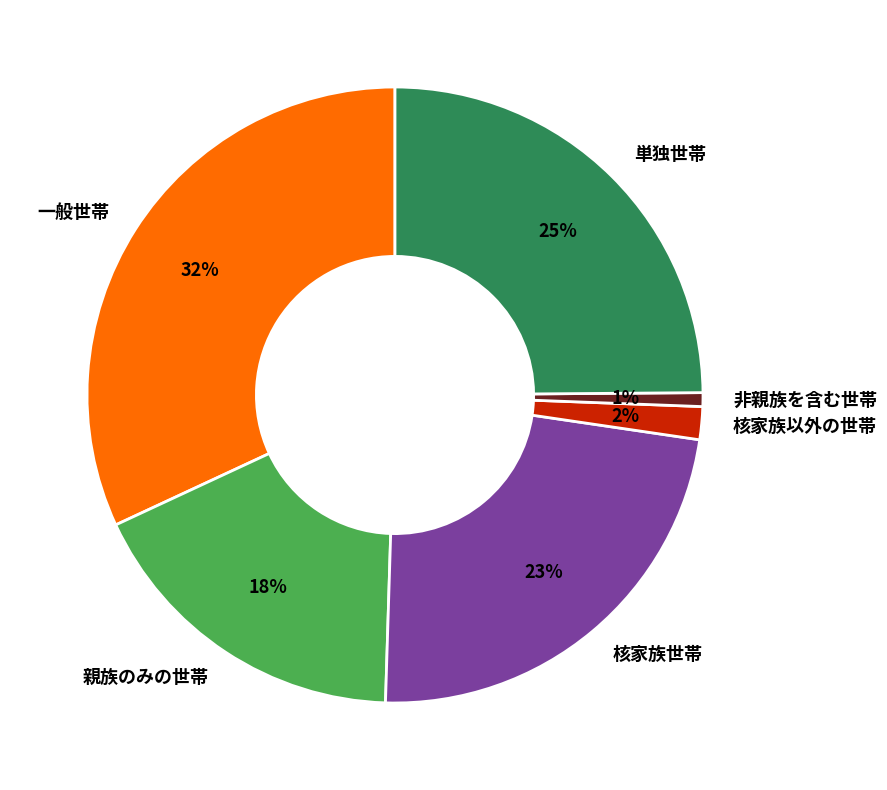

What is the smallest slice in the pie chart?

非親族を含む世帯